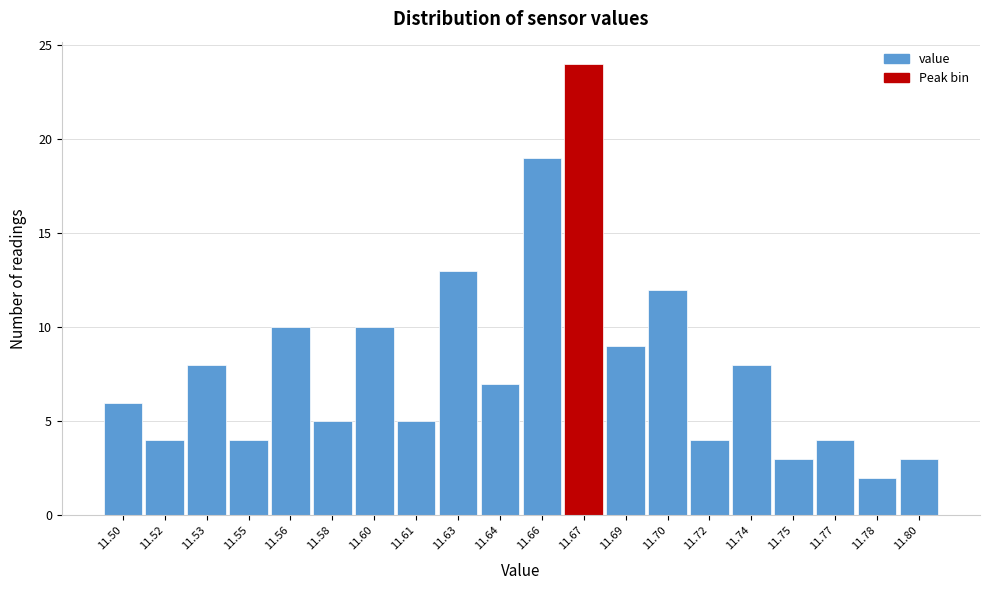

Reading left to right, what are all the values shown in this chart?

11.50=6	11.52=4	11.53=8	11.55=4	11.56=10	11.58=5	11.60=10	11.61=5	11.63=13	11.64=7	11.66=19	11.67=24	11.69=9	11.70=12	11.72=4	11.74=8	11.75=3	11.77=4	11.78=2	11.80=3